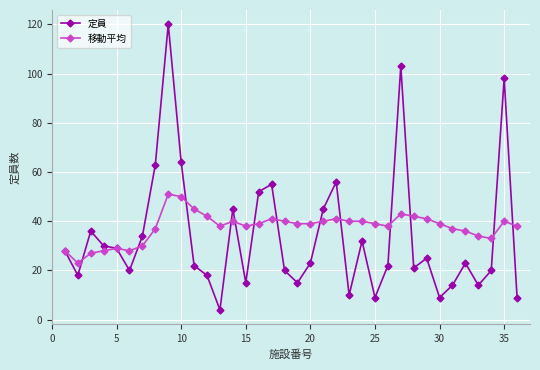

Which series has the largest range (max minus min)?

定員